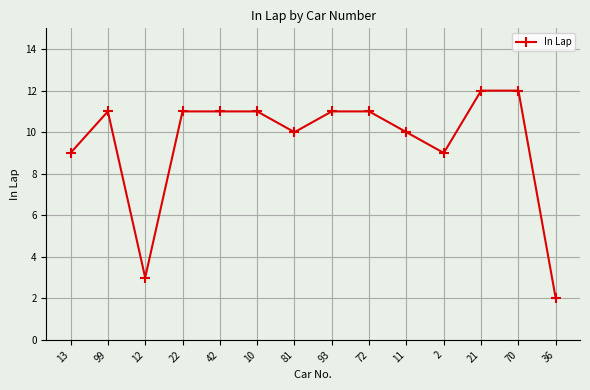

At which category does the chart reach its minimum across all series?

36